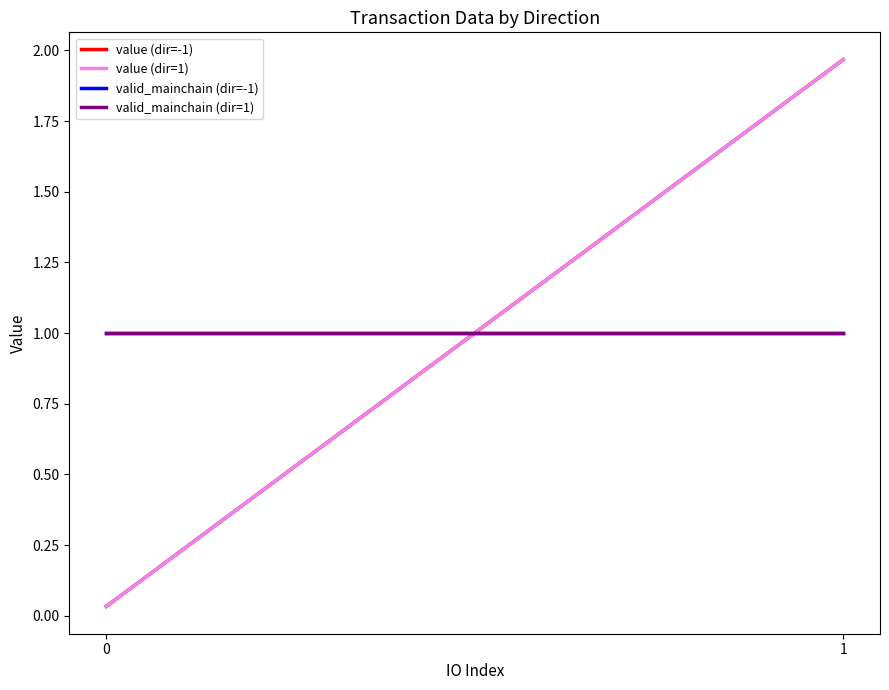

What is the total value across all series at 0?

2.1